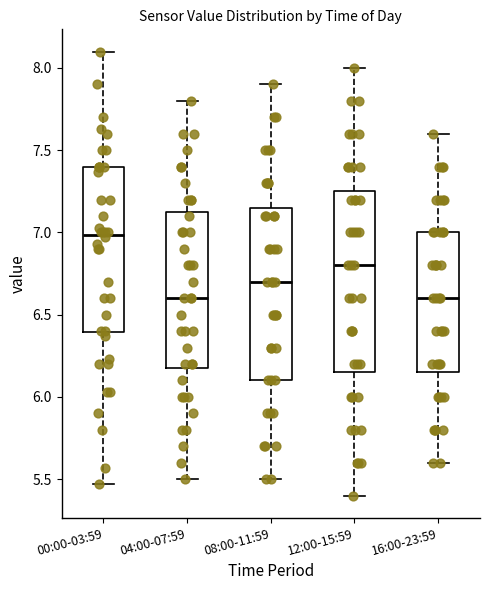

Reading left to right, transcribe this box plot: for each box, give where its median line is, the range the box spans, and where its two whiskers end, as read against the y-axis. The values are not printed on the chart, so give them approximately, as read against the axis.

00:00-03:59: median 7.00, box 6.40 to 7.40, whiskers 5.45 to 8.10
04:00-07:59: median 6.60, box 6.20 to 7.15, whiskers 5.50 to 7.80
08:00-11:59: median 6.70, box 6.10 to 7.15, whiskers 5.50 to 7.90
12:00-15:59: median 6.80, box 6.15 to 7.25, whiskers 5.40 to 8.00
16:00-23:59: median 6.60, box 6.15 to 7.00, whiskers 5.60 to 7.60